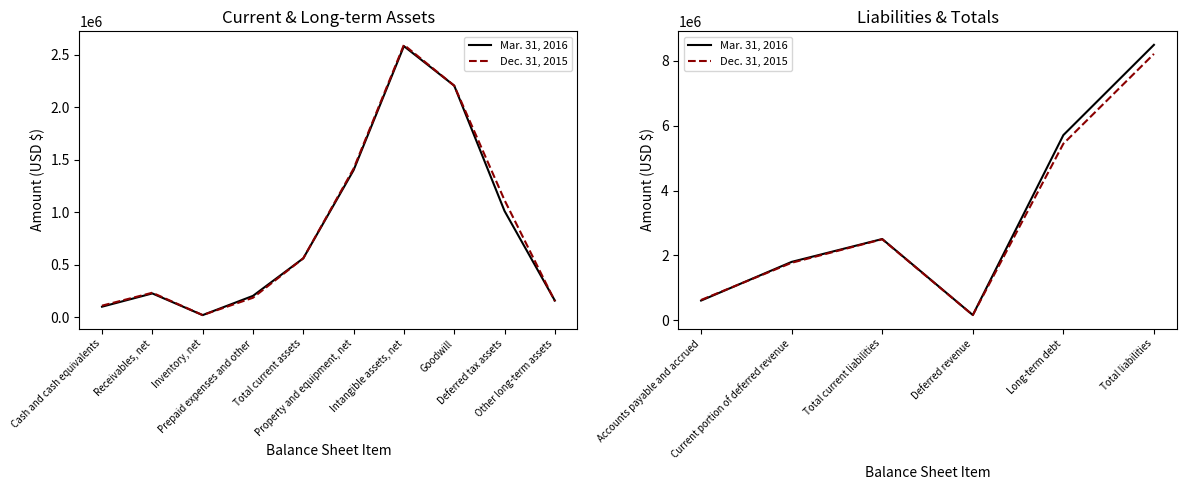

How many values in the Dec. 31, 2015 series are below 2496487?

3